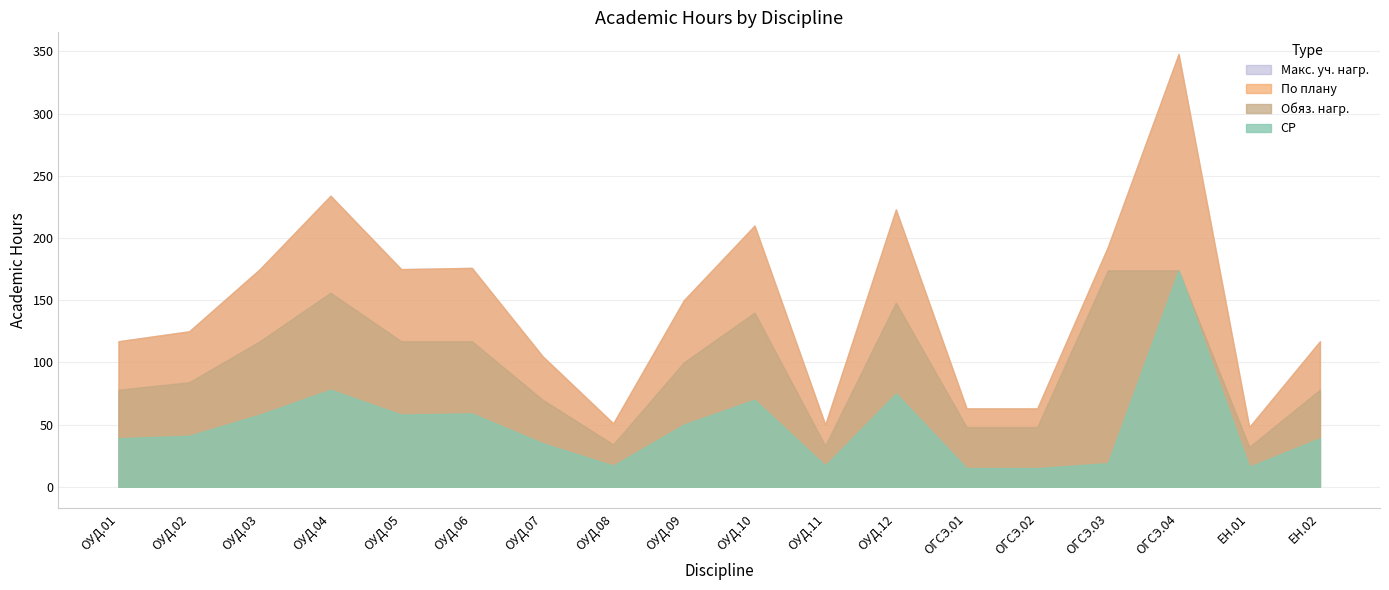

Which series has the largest total across all categories?

По плану